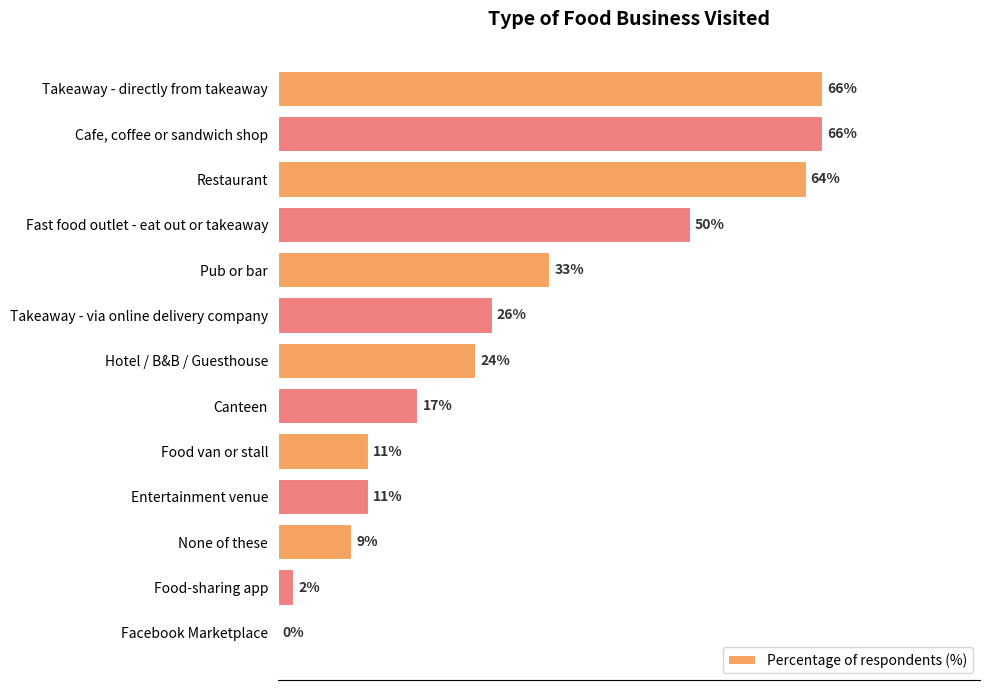

Where is the data nearest to the value 33?

Pub or bar